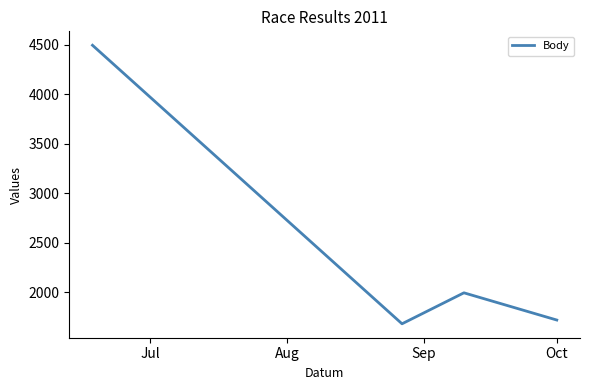

True or false: the data has more than 1 interior local peaks.

False